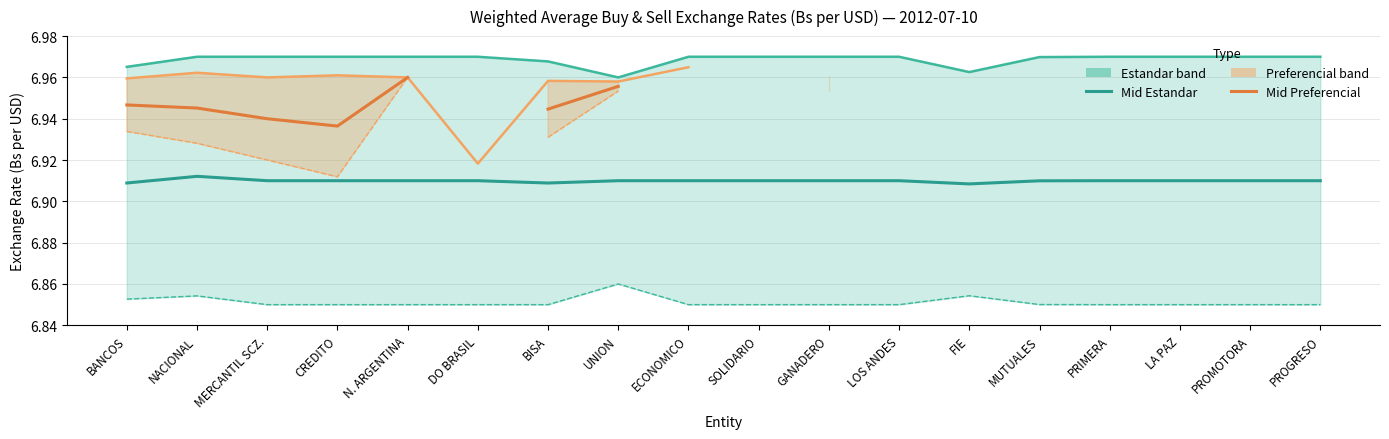

Where is the first local minimum for Mid Preferencial?

CREDITO